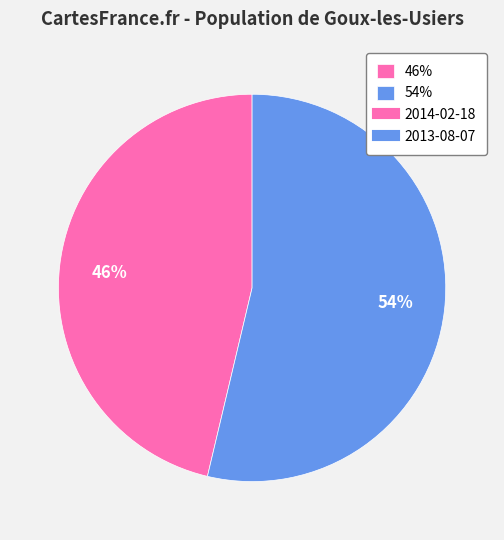

To the nearest percent, what is the average slice percentage?

50%